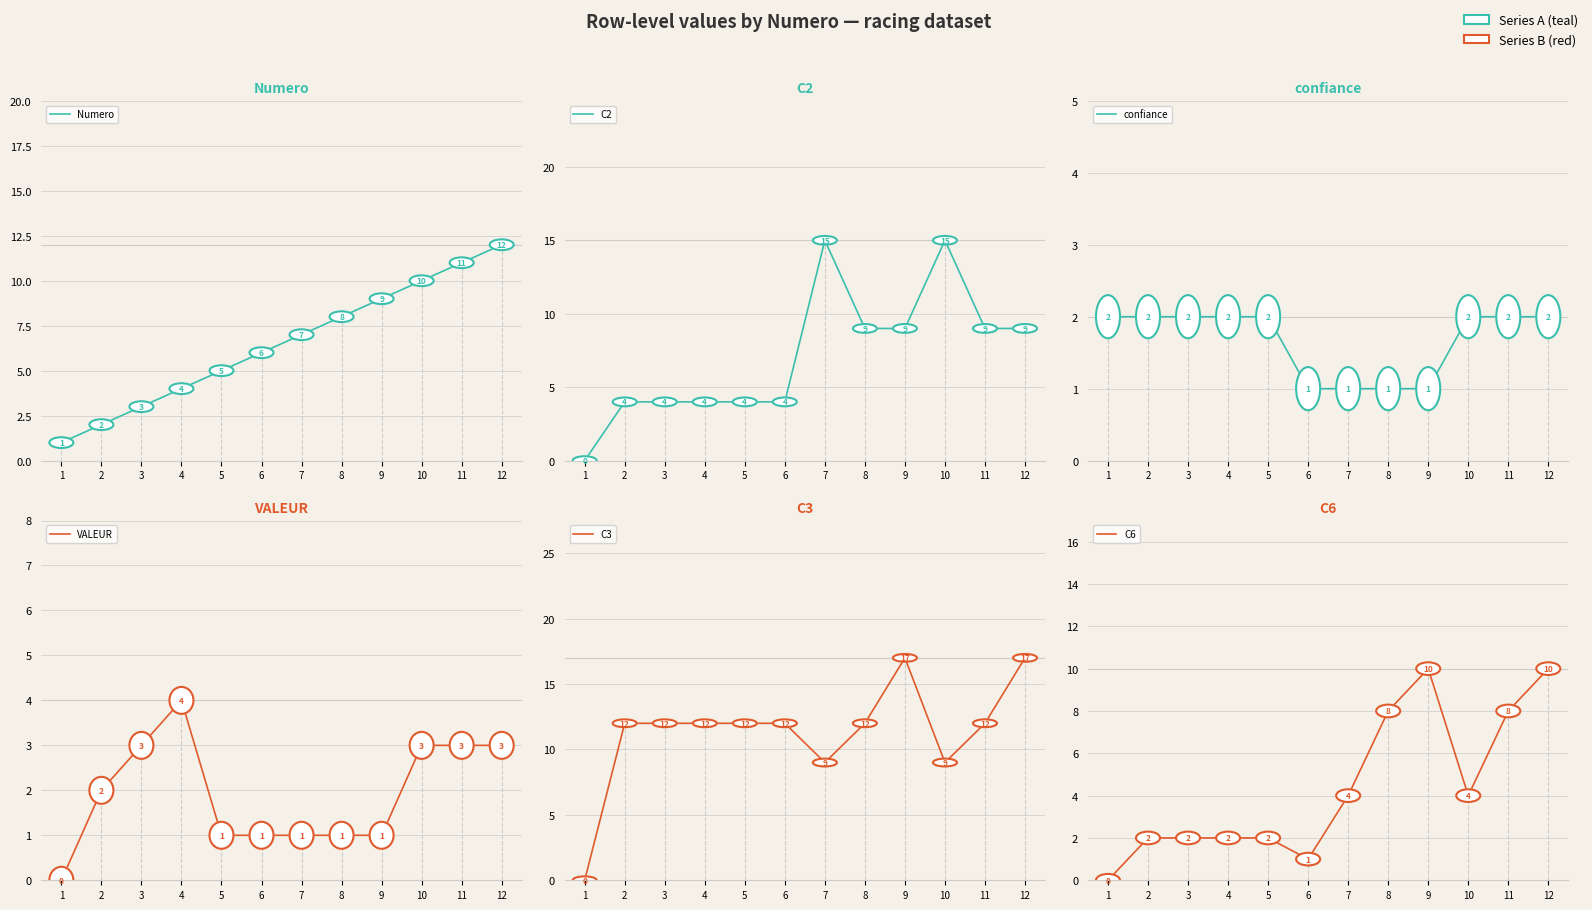

Is the value of C6 at 3 greater than the value of confiance at 2?

No